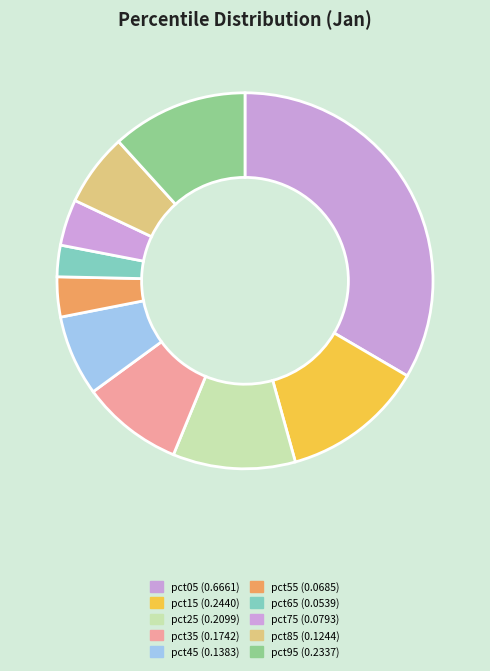

Which category has the smallest portion of the pie?

pct65